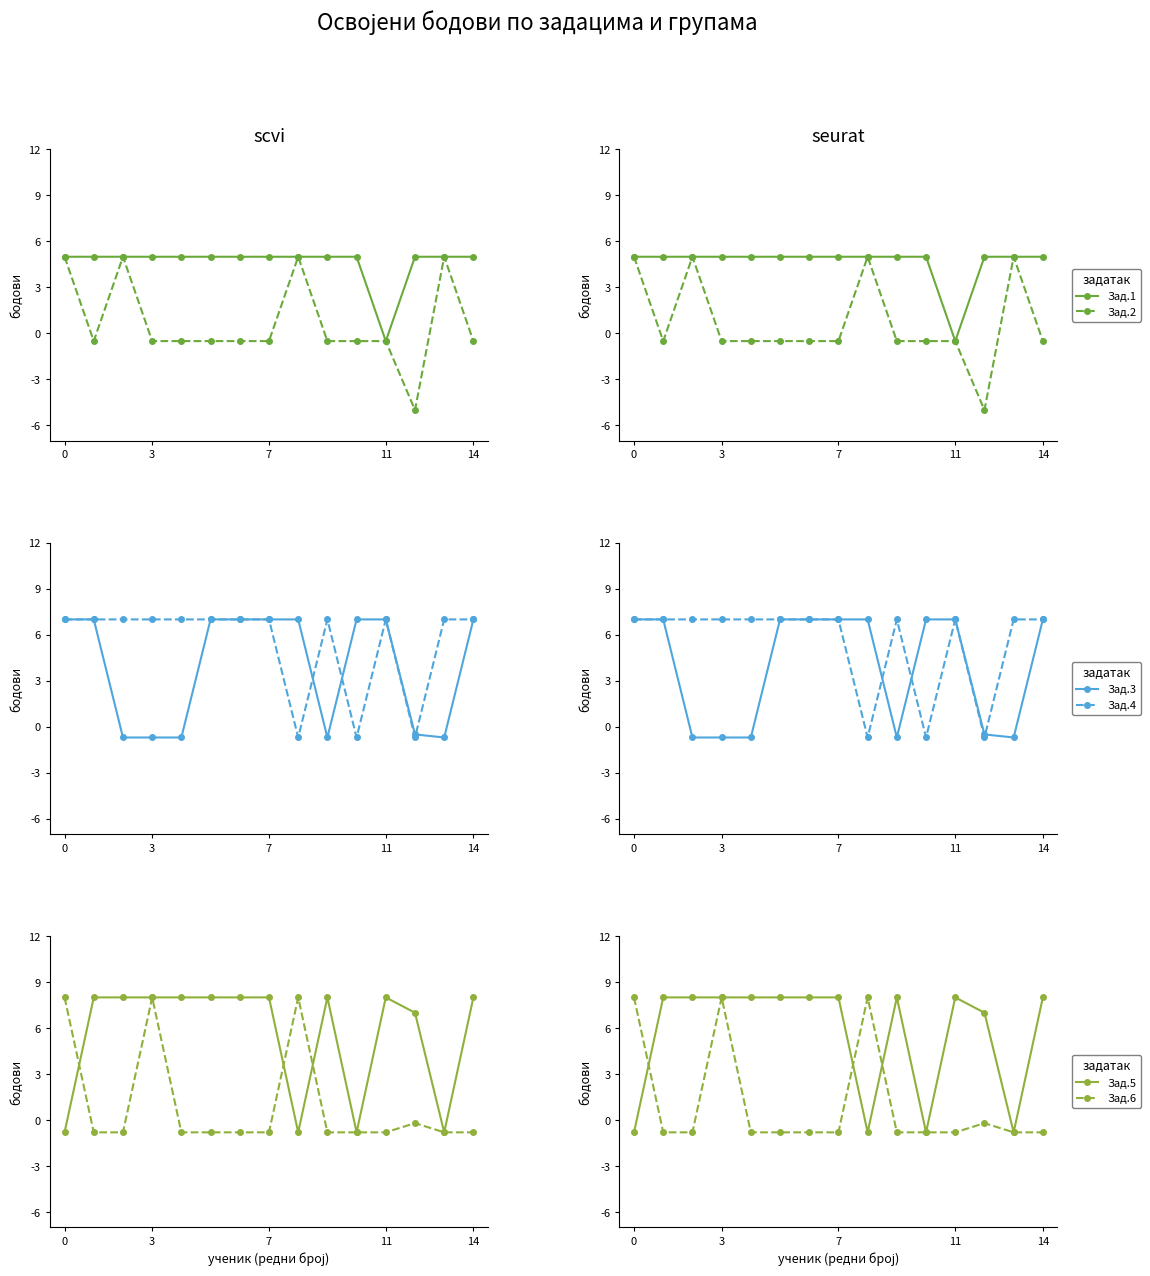

Reading right to left, list all the values displayed in this chart.

Зад.1: 5.0	5.0	5.0	-0.5	5.0	5.0	5.0	5.0	5.0	5.0	5.0	5.0	5.0	5.0	5.0
Зад.2: -0.5	5.0	-5.0	-0.5	-0.5	-0.5	5.0	-0.5	-0.5	-0.5	-0.5	-0.5	5.0	-0.5	5.0
Зад.3: 7.0	-0.7	-0.5	7.0	7.0	-0.7	7.0	7.0	7.0	7.0	-0.7	-0.7	-0.7	7.0	7.0
Зад.4: 7.0	7.0	-0.7	7.0	-0.7	7.0	-0.7	7.0	7.0	7.0	7.0	7.0	7.0	7.0	7.0
Зад.5: 8.0	-0.8	7.0	8.0	-0.8	8.0	-0.8	8.0	8.0	8.0	8.0	8.0	8.0	8.0	-0.8
Зад.6: -0.8	-0.8	-0.2	-0.8	-0.8	-0.8	8.0	-0.8	-0.8	-0.8	-0.8	8.0	-0.8	-0.8	8.0